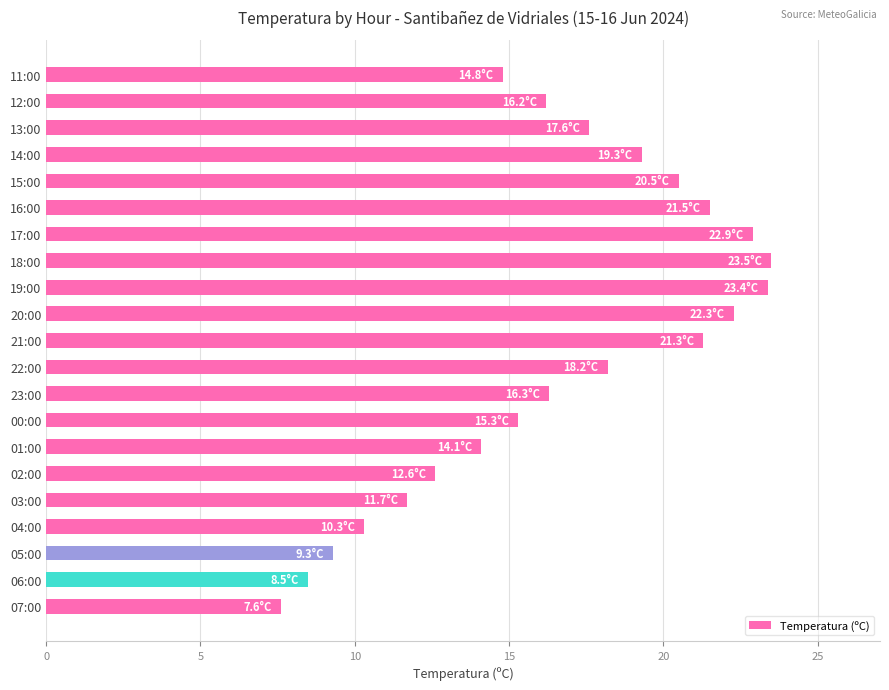

What value does the data have at 05:00?

9.3